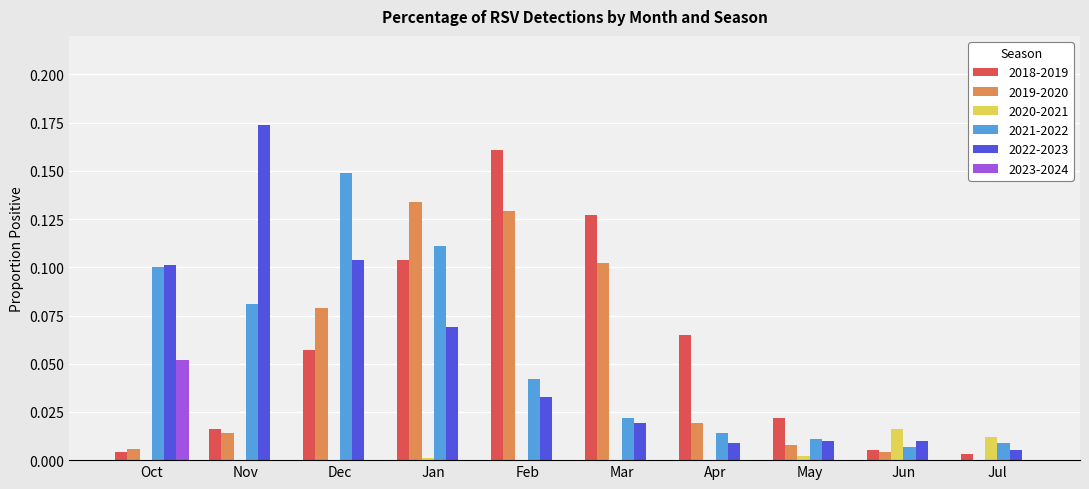

What is the sum of all 2022-2023 values?

0.5